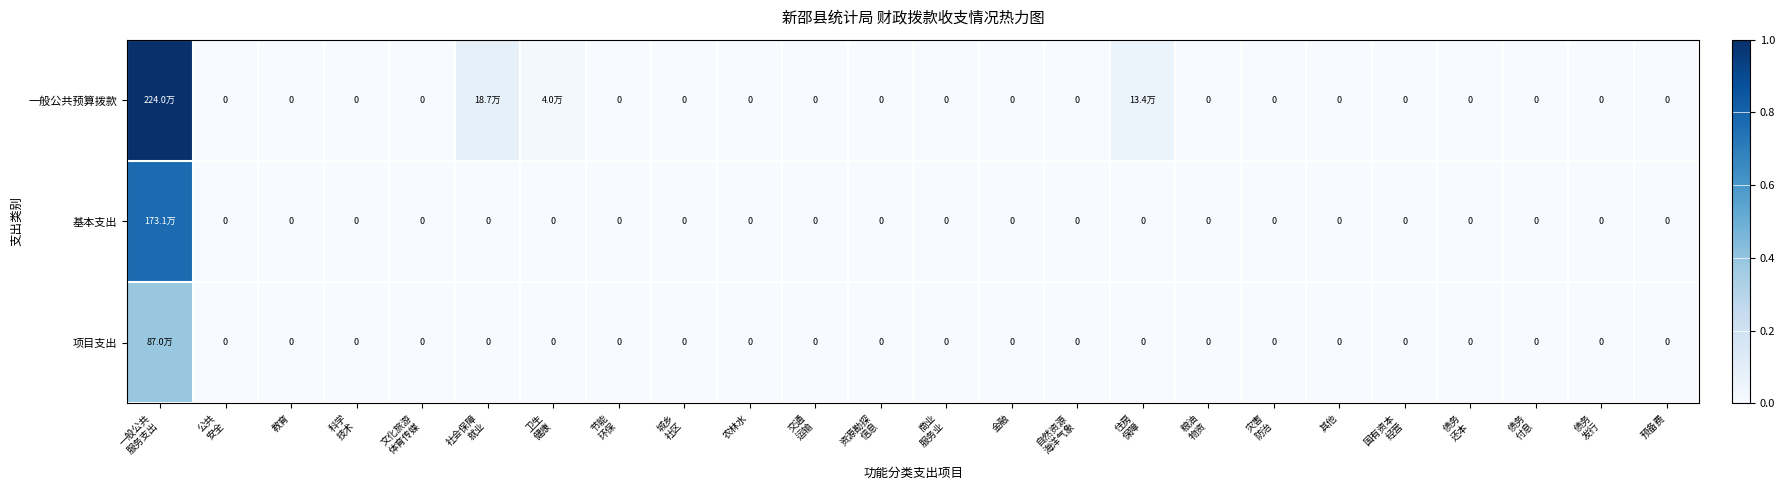

Rank the series by their average value, from highest to lowest.

一般公共预算拨款, 基本支出, 项目支出